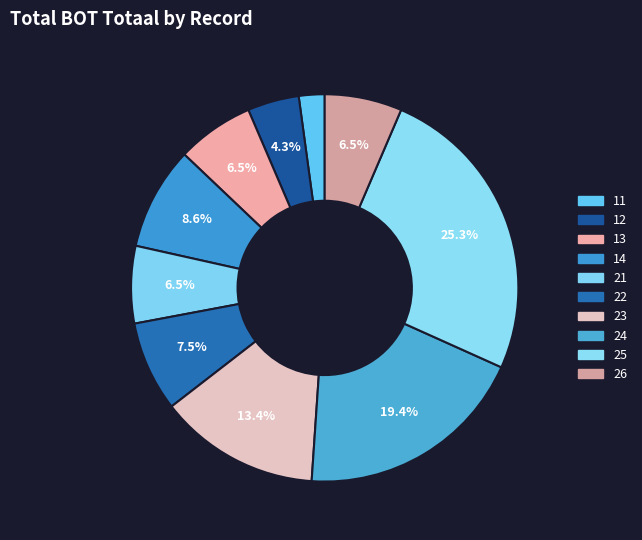

Do 23 and 25 together represent more than half of the pie?

No